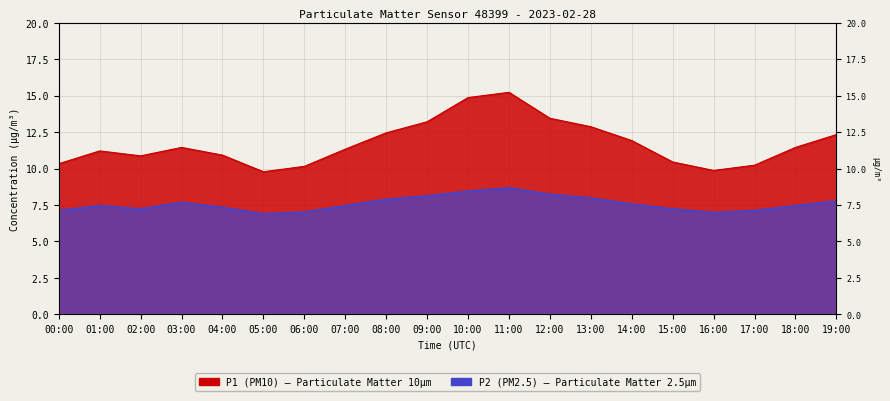

Which series changed the most between 06:00 and 07:00?

P1